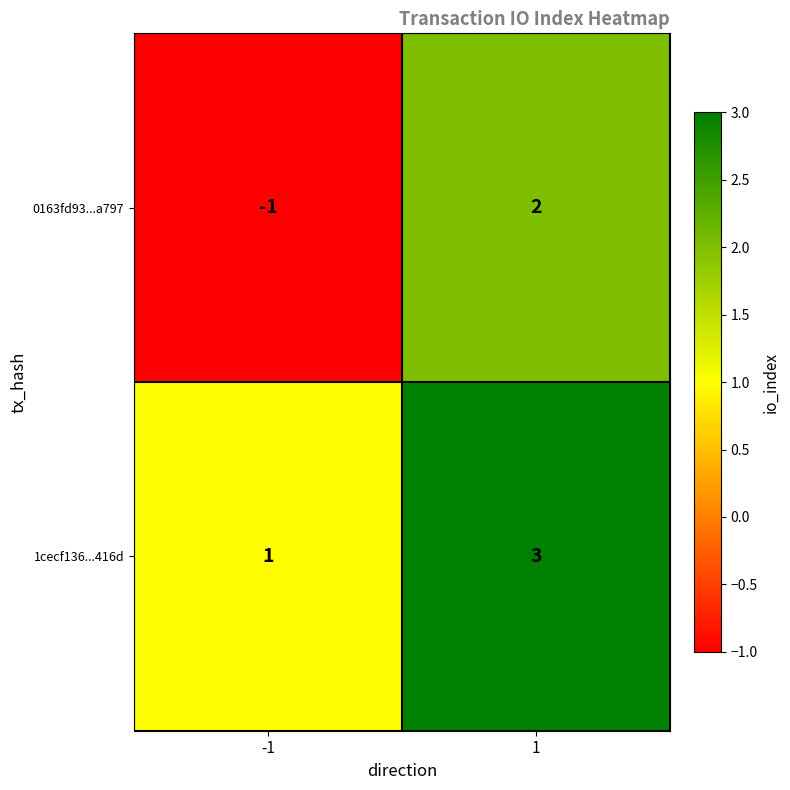

The 1cecf136...416d series shows 3 at 1. True or false?

True